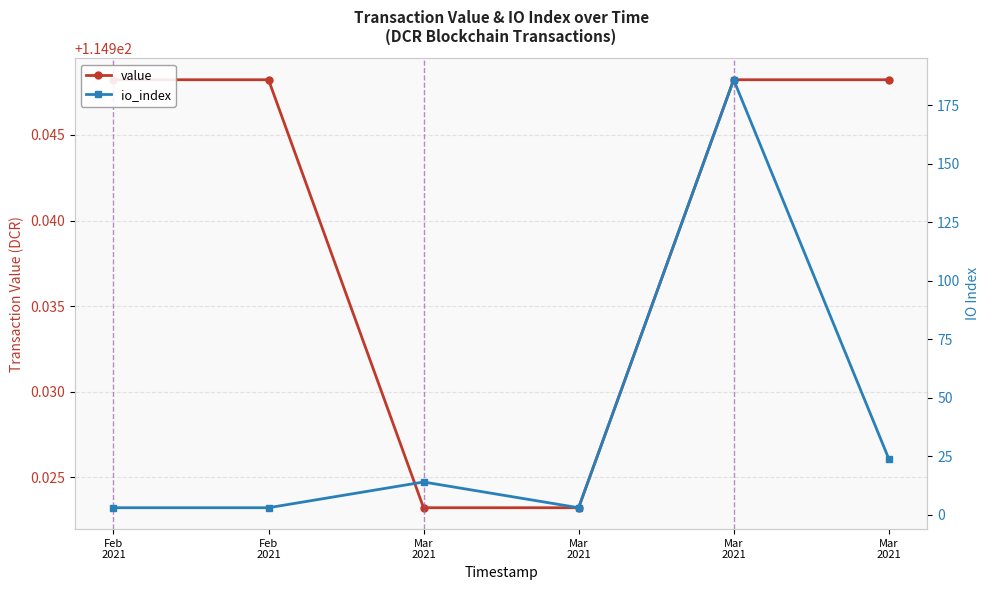

What is the label of the 3rd point from the left?

Mar
2021